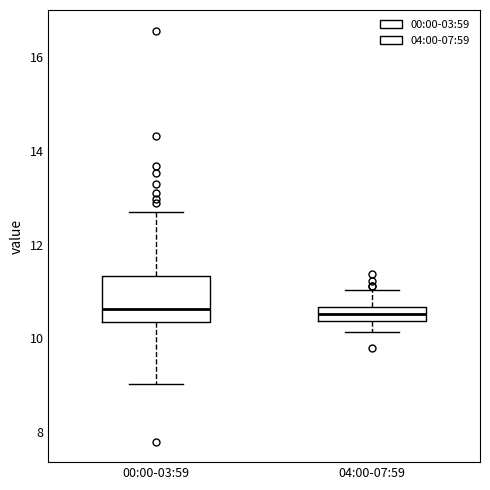

Comparing the boxes themselves (not the whiskers), which one is the tallest?

00:00-03:59